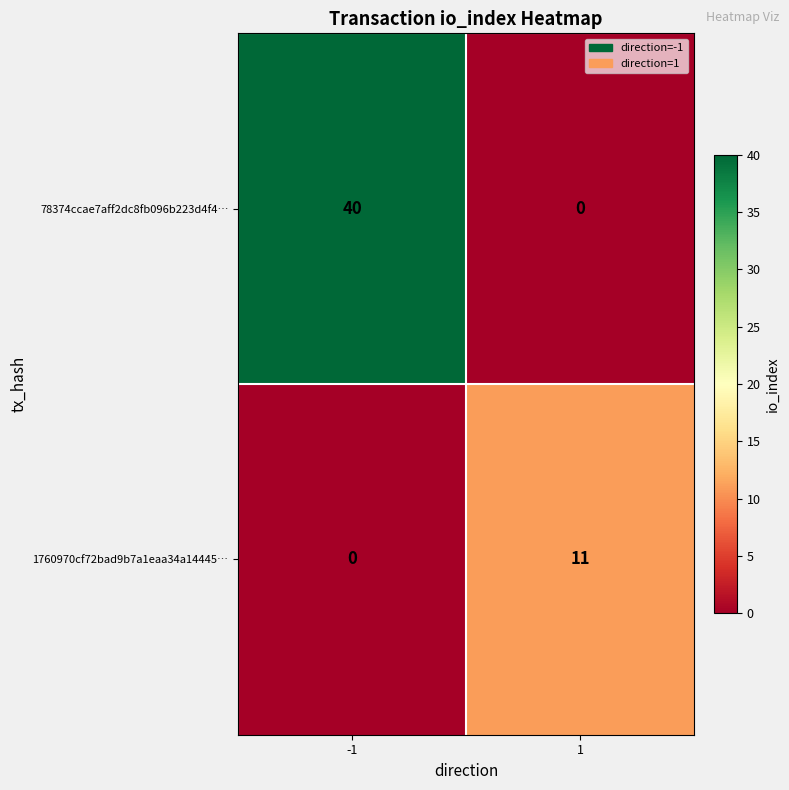

What is the sum of the 78374ccae7aff2dc8fb096b223d4f4… values at 1 and -1?

40